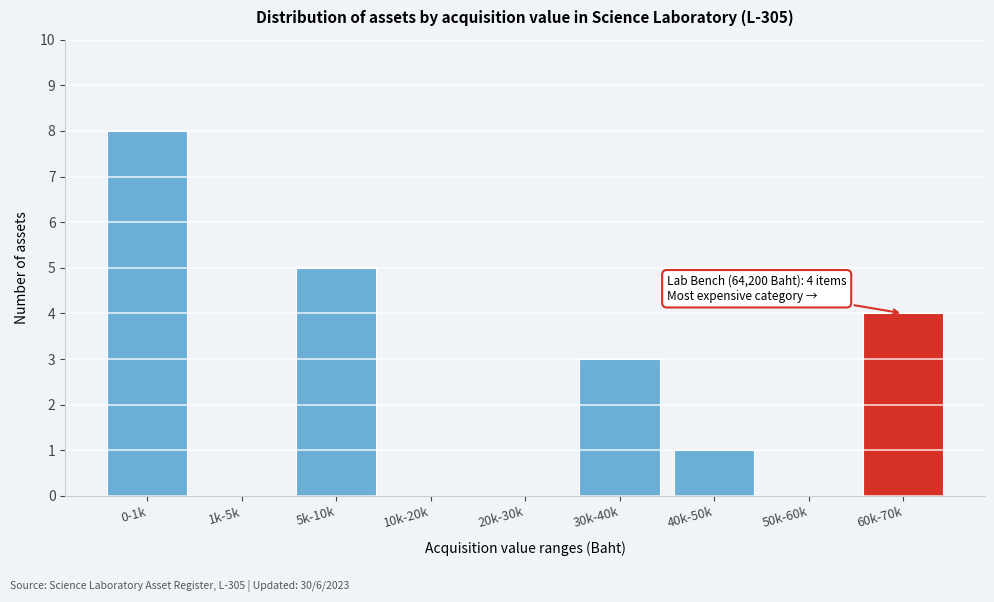

Reading right to left, transcribe all the data shown in this chart.

60k-70k=4	50k-60k=0	40k-50k=1	30k-40k=3	20k-30k=0	10k-20k=0	5k-10k=5	1k-5k=0	0-1k=8